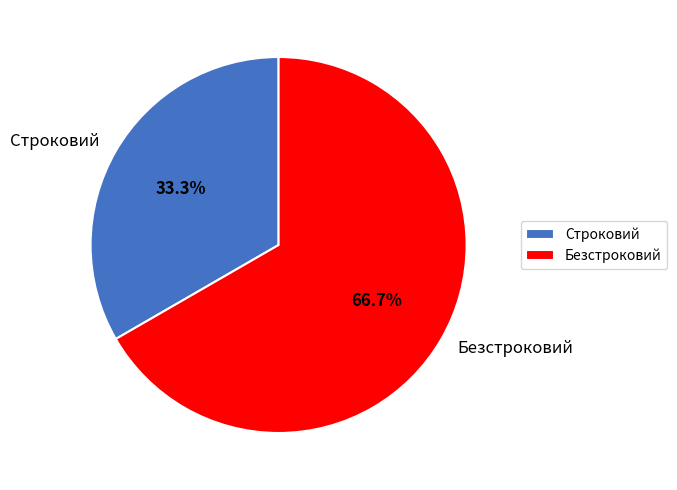

What percentage is the Строковий slice, to the nearest percent?

33%